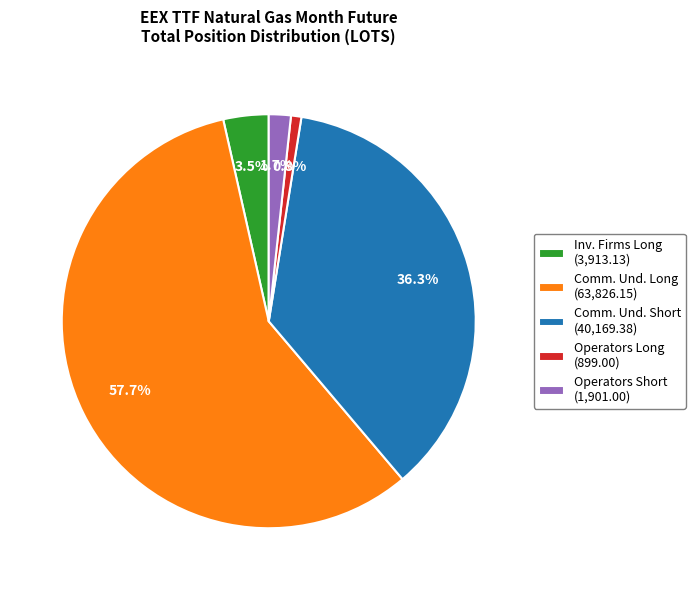

Does any single category account for the majority?

Yes